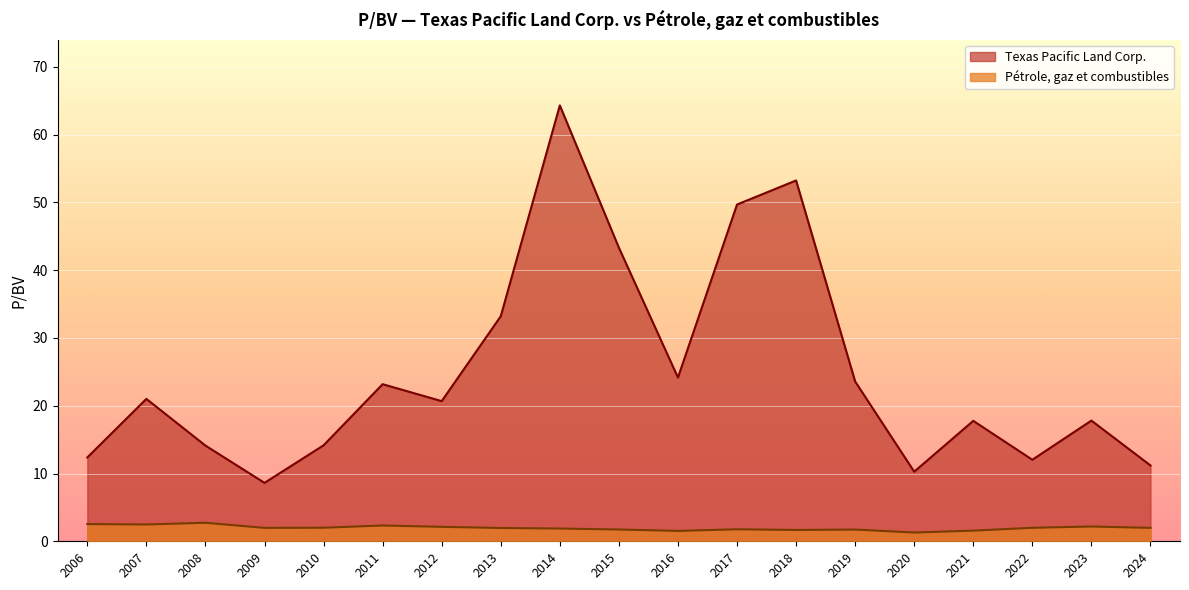

Reading right to left, transcribe all the data shown in this chart.

Texas Pacific Land Corp.: 2006=12.4	2007=21.0	2008=14.1	2009=8.6	2010=14.2	2011=23.2	2012=20.7	2013=33.2	2014=64.3	2015=43.3	2016=24.2	2017=49.7	2018=53.2	2019=23.6	2020=10.3	2021=17.8	2022=12.0	2023=17.8	2024=11.2
Pétrole, gaz et combustibles: 2006=2.5	2007=2.5	2008=2.7	2009=2.0	2010=2.0	2011=2.3	2012=2.1	2013=2.0	2014=1.9	2015=1.7	2016=1.5	2017=1.8	2018=1.7	2019=1.7	2020=1.3	2021=1.6	2022=2.0	2023=2.2	2024=2.0